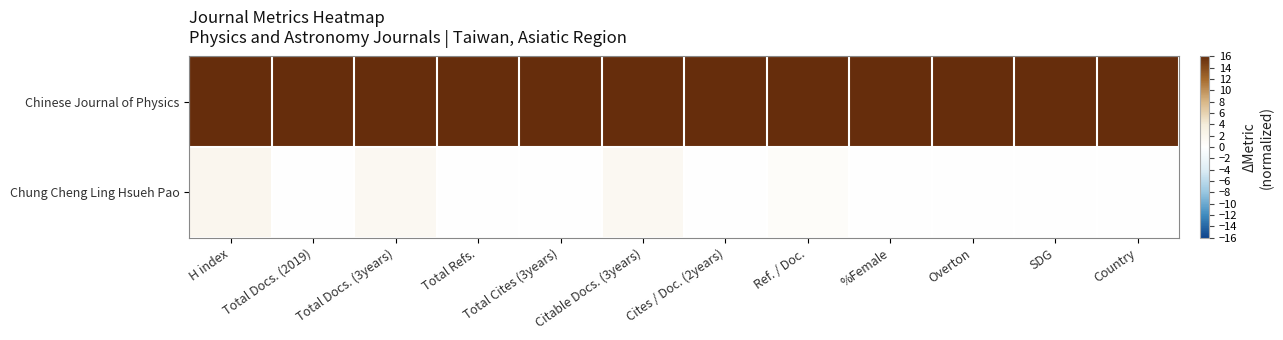

At how many categories does at least one series exceed 6?

12